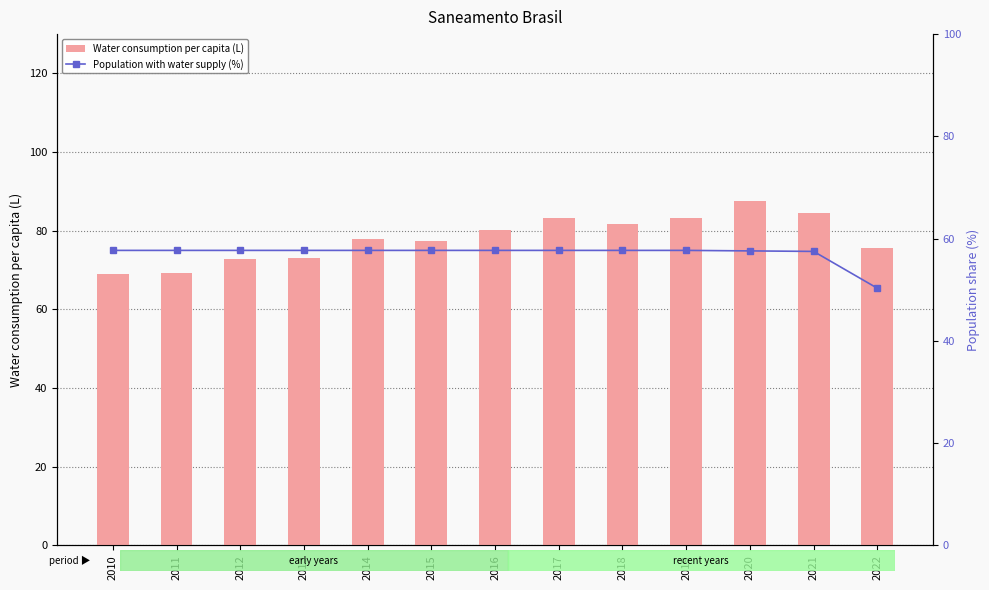

Rank the series by their maximum value, from highest to lowest.

Water consumption per capita (L), Population with water supply (%)